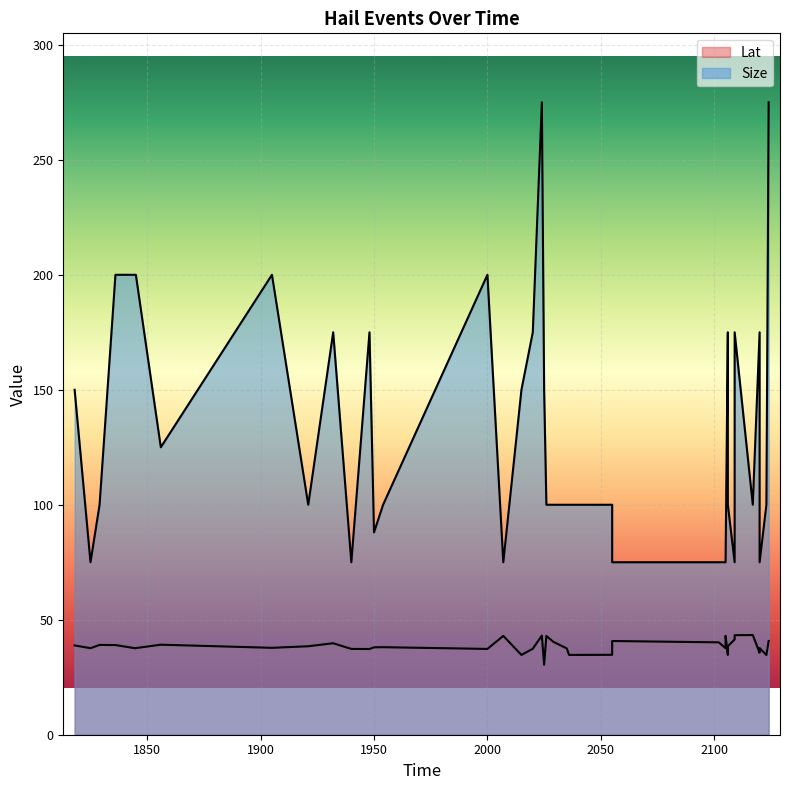

What is the difference between the Size values at 1845 and 2123?

100.0